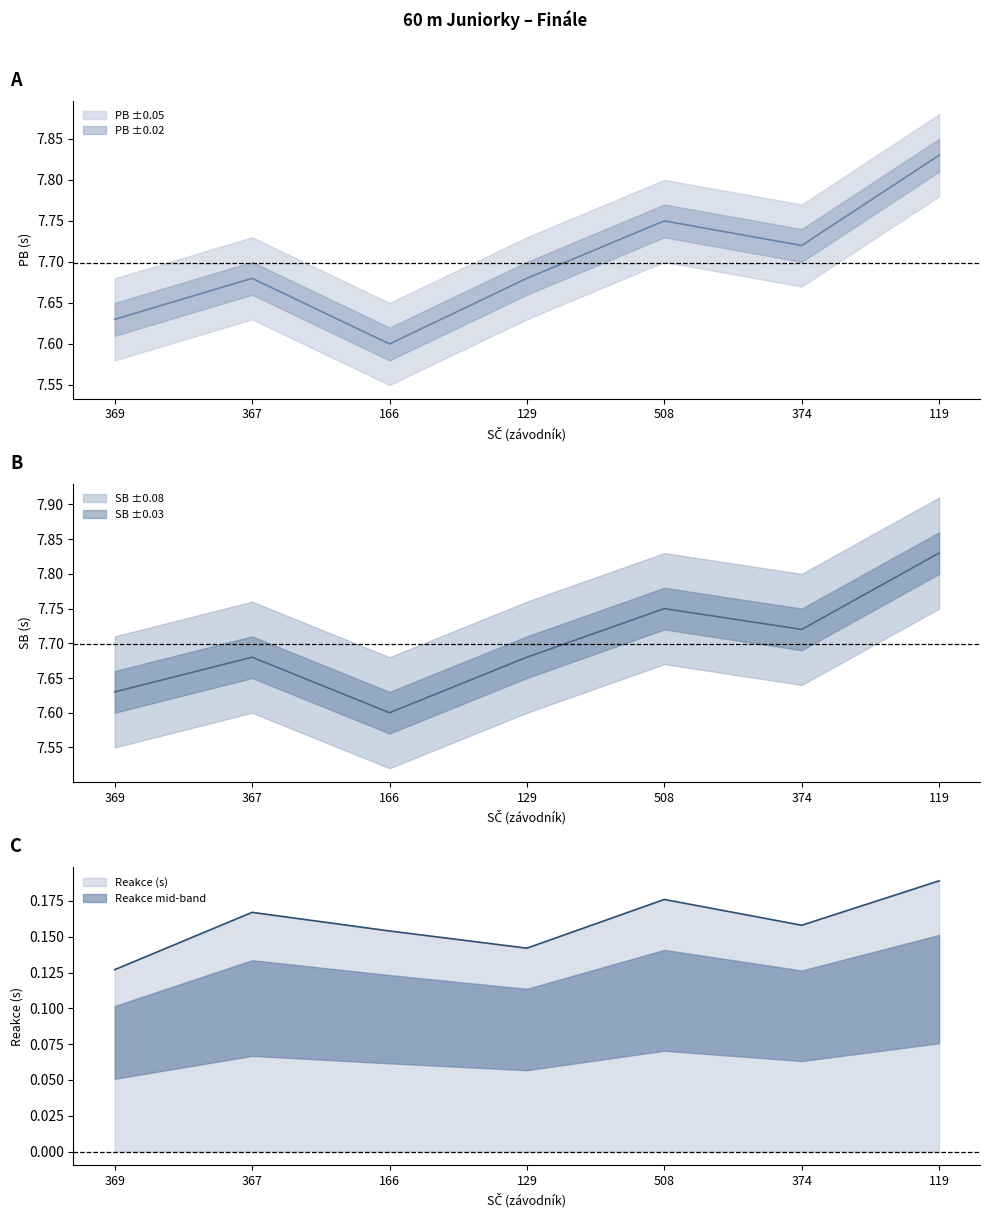

True or false: Reakce and SB cross at least once.

False